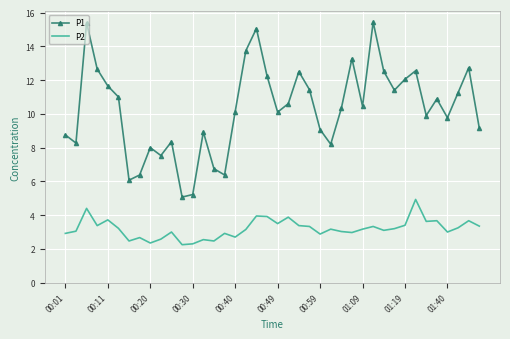

True or false: P1 has more than 2 interior local peaks.

True